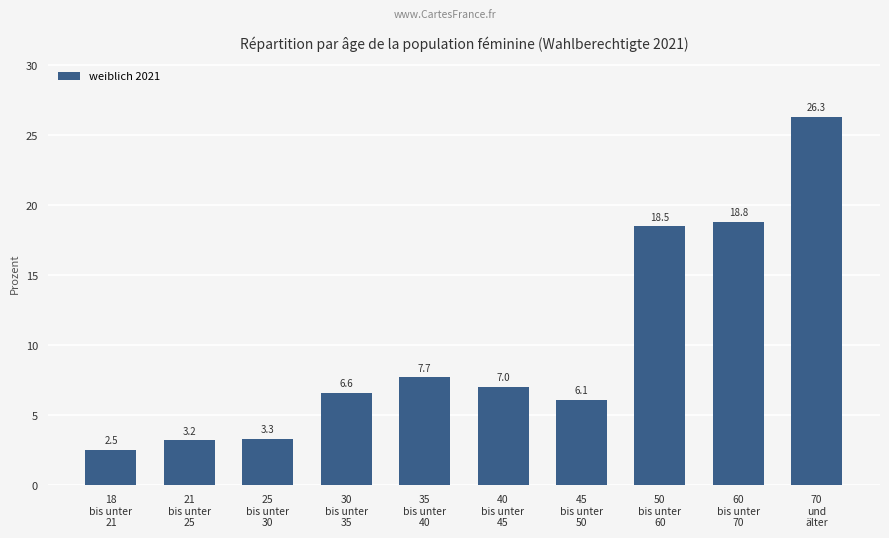

Where does the data first go above 7?

35
bis unter
40